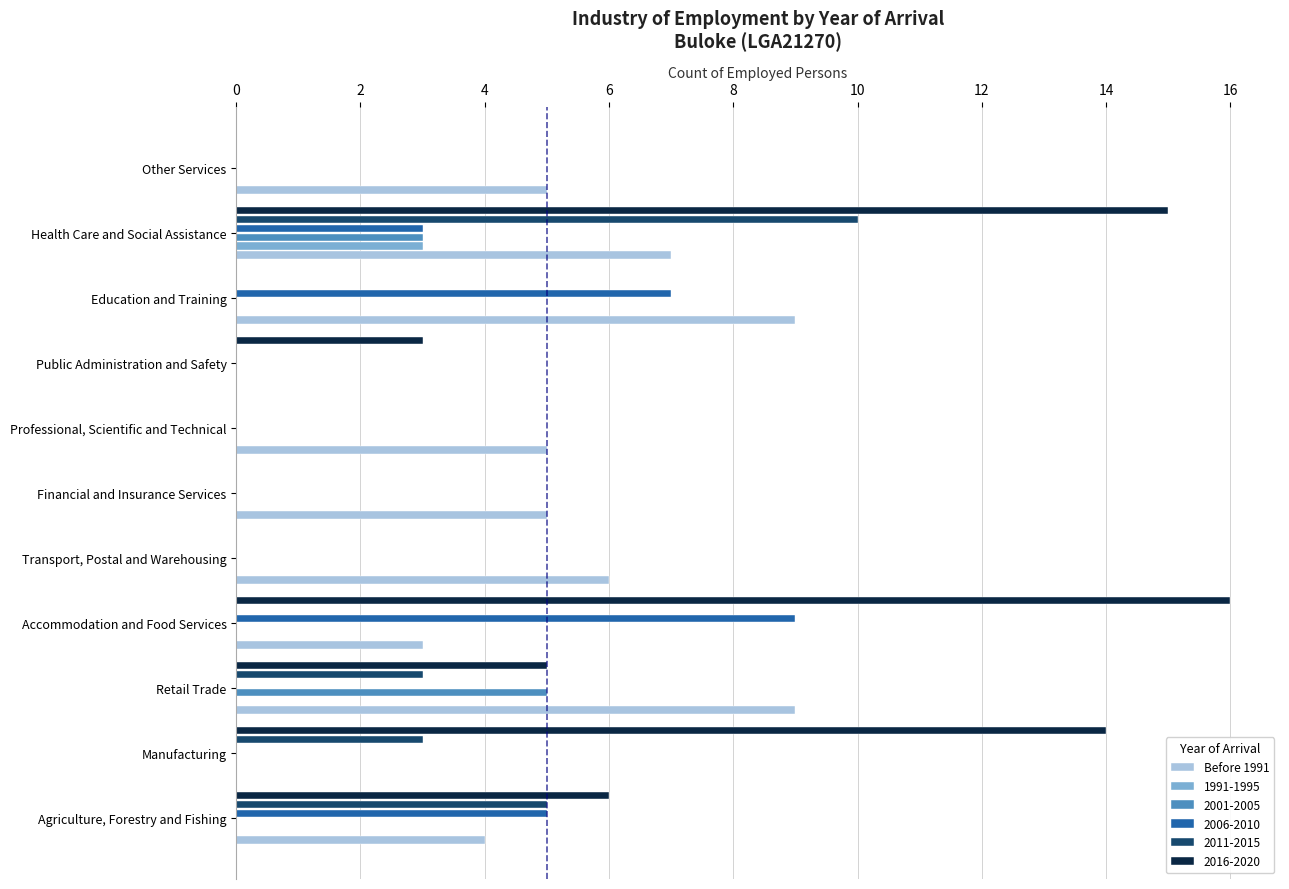

The value of 2016-2020 at Financial and Insurance Services is 0. True or false?

True